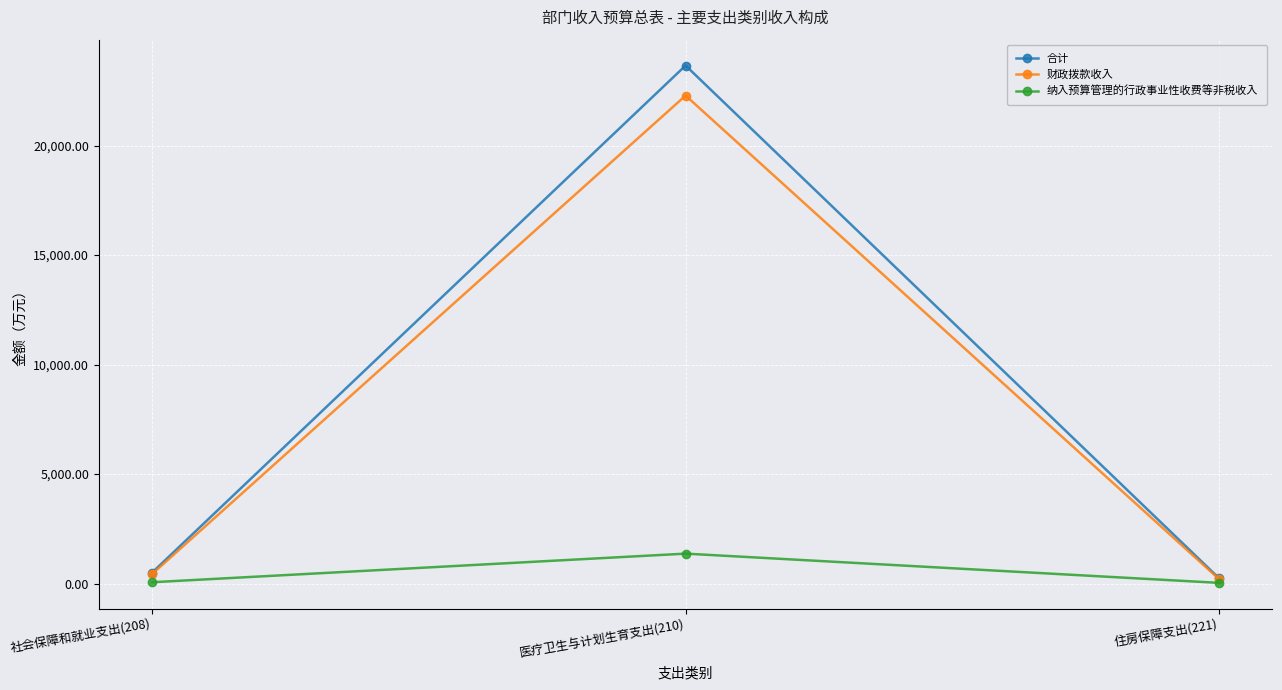

What is the difference between the maximum and minimum values in the 财政拨款收入 series?

22071.1